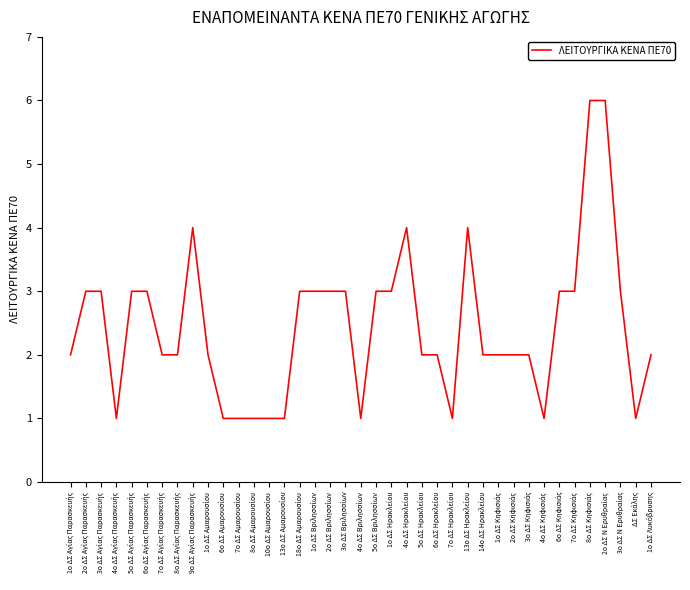

What is the greatest value displayed?

6